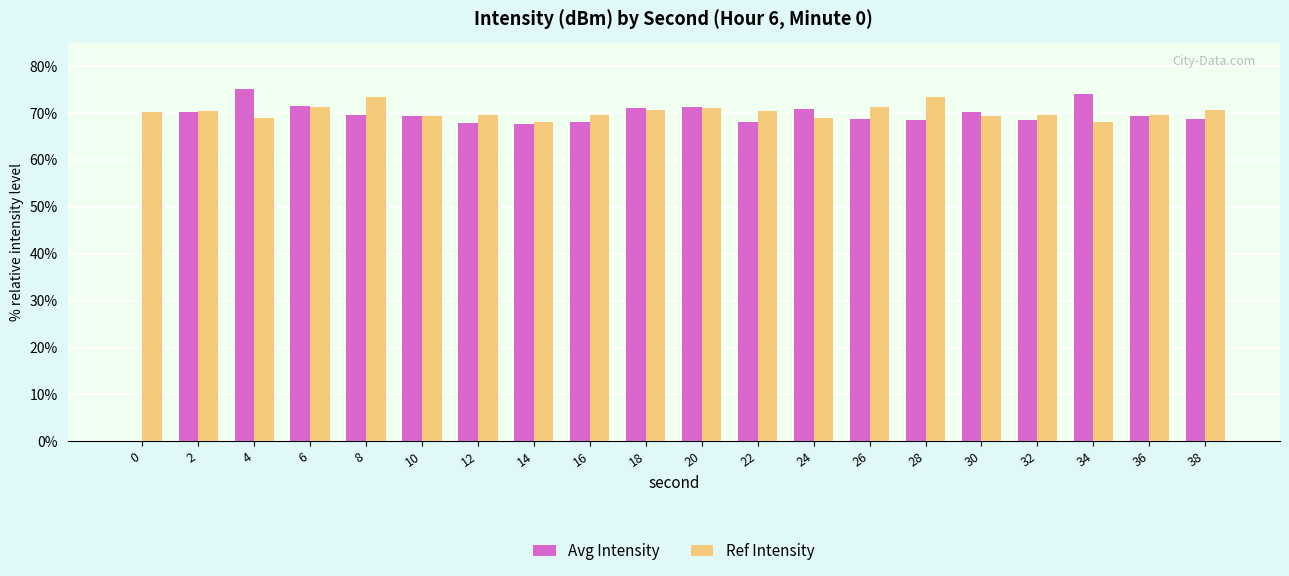

The value of Avg Intensity at 12 is 43.4. True or false?

False